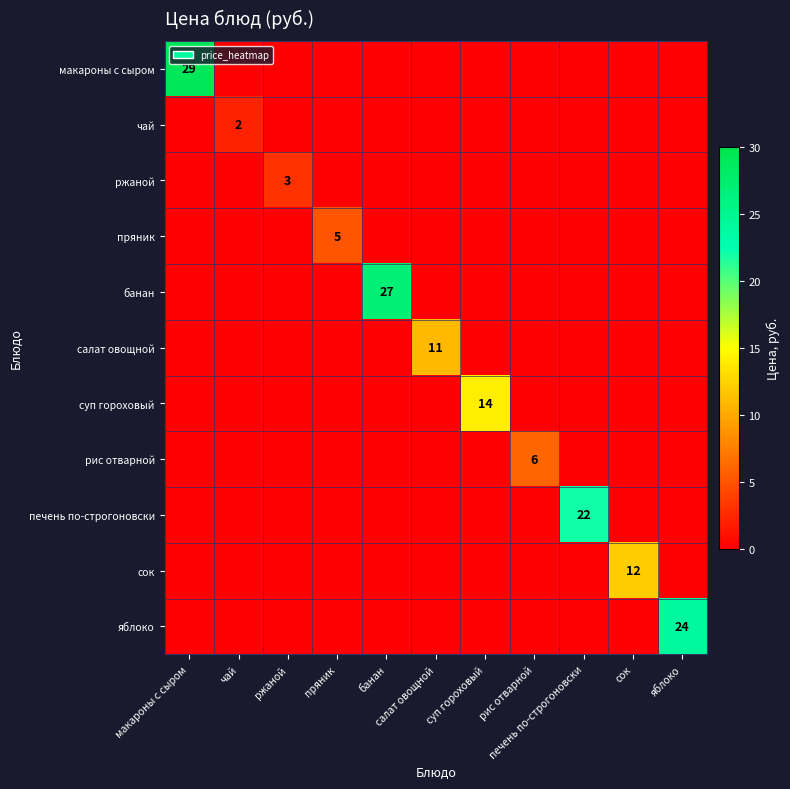

At which category is the sum across all series the highest?

макароны с сыром